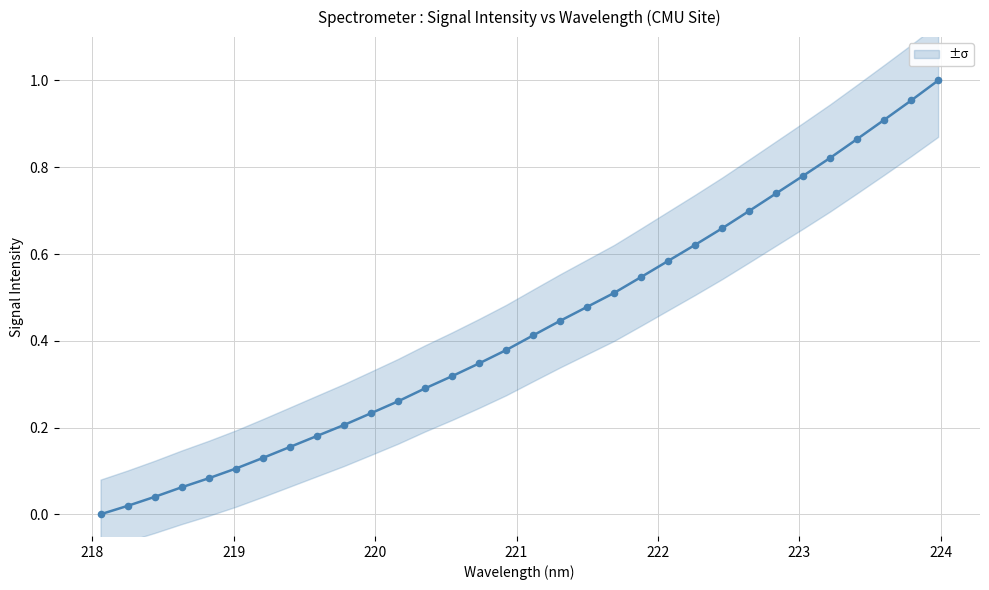

Is the value of y at 17 greater than the value of x at 21?

No